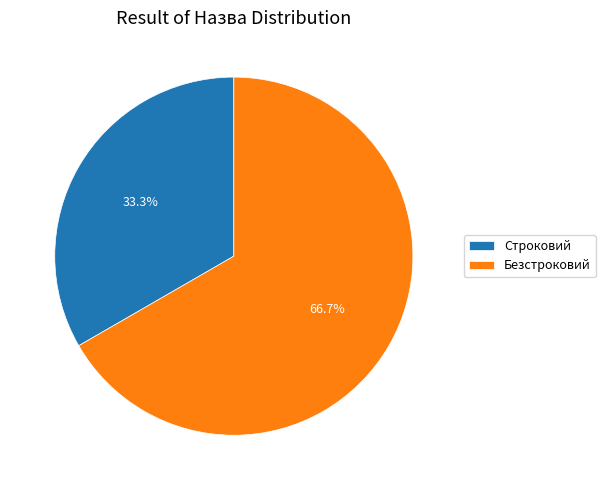

To the nearest percent, what is the difference between the Строковий and Безстроковий slice percentages?

33%